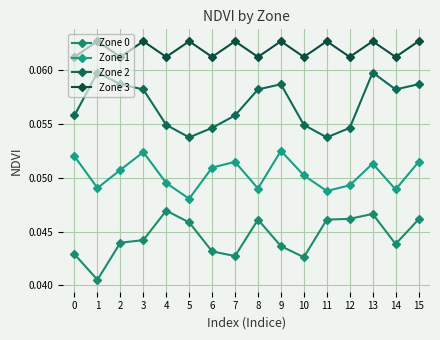

Between 1 and 3, which series saw the biggest shift?

Zone 0